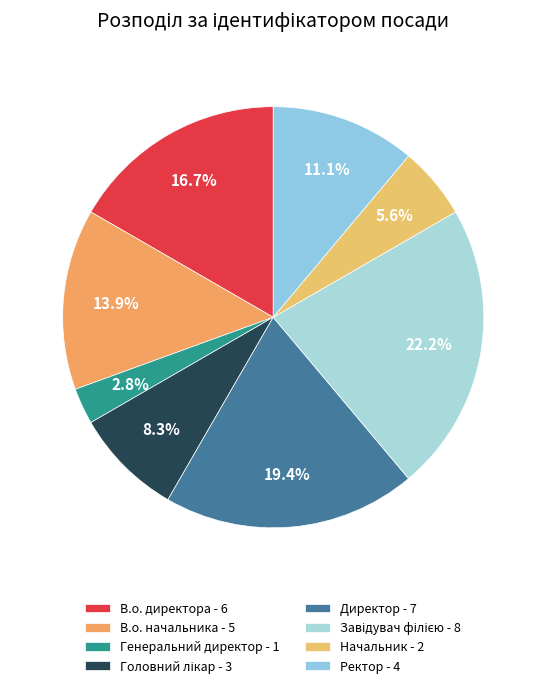

True or false: Завідувач філією accounts for 22% of the total.

True